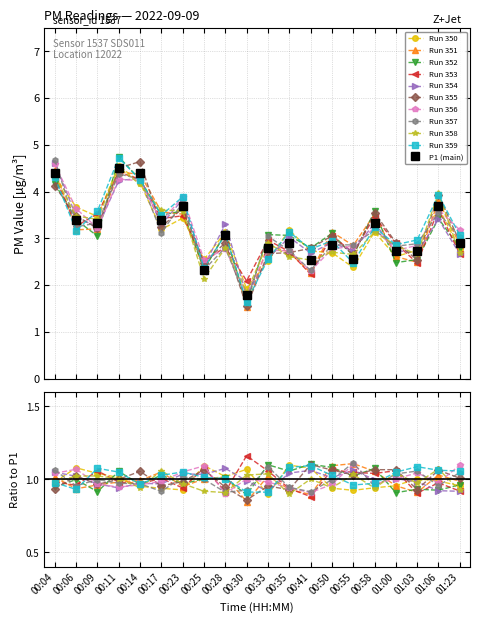

Reading left to right, transcribe all the data shown in this chart.

4.4	3.4	3.3	4.5	4.4	3.4	3.7	2.3	3.1	1.8	2.8	2.9	2.5	2.9	2.6	3.3	2.7	2.7	3.7	2.9